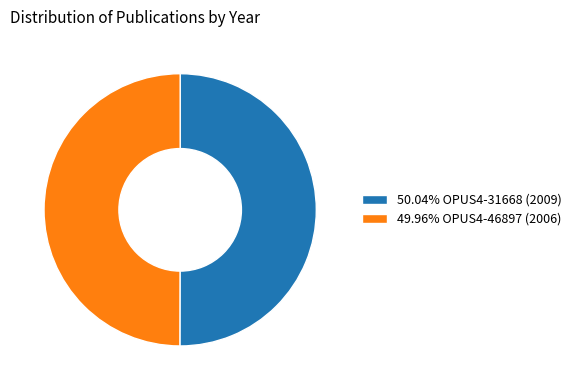

Is the sum of 49.96% OPUS4-46897 (2006) and 50.04% OPUS4-31668 (2009) greater than half?

Yes